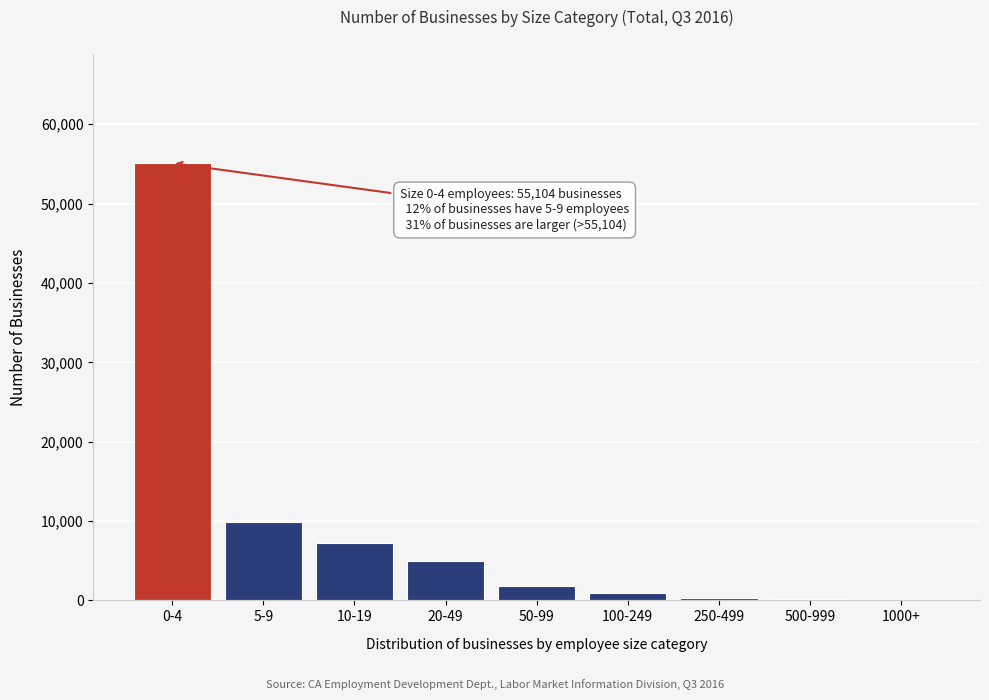

Between 5-9 and 10-19, which is larger?

5-9